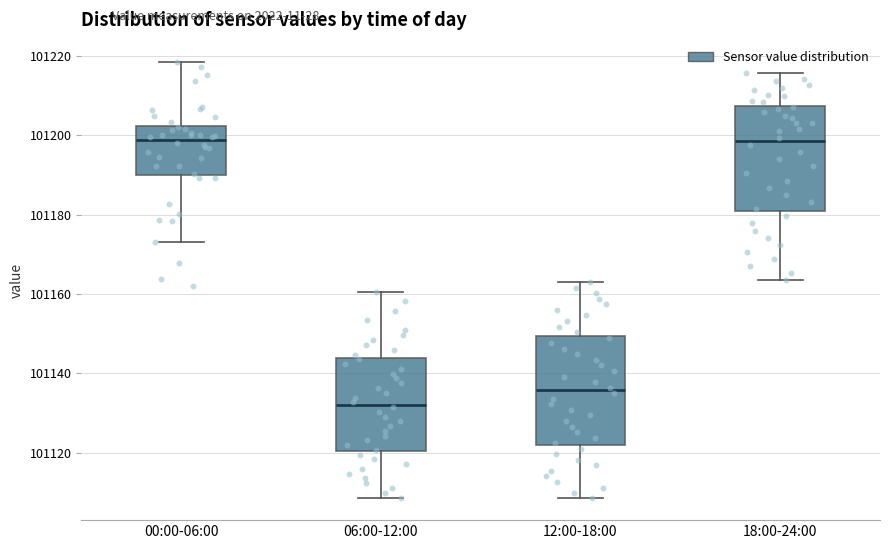

Reading left to right, read every box against the y-axis: the position of its median line, the range the box covers, and the ends of its whiskers. The values are not printed on the chart, so give them approximately, as read against the axis.

00:00-06:00: median 101198, box 101190 to 101202, whiskers 101174 to 101218
06:00-12:00: median 101132, box 101120 to 101144, whiskers 101108 to 101160
12:00-18:00: median 101136, box 101122 to 101150, whiskers 101108 to 101164
18:00-24:00: median 101198, box 101180 to 101208, whiskers 101164 to 101216